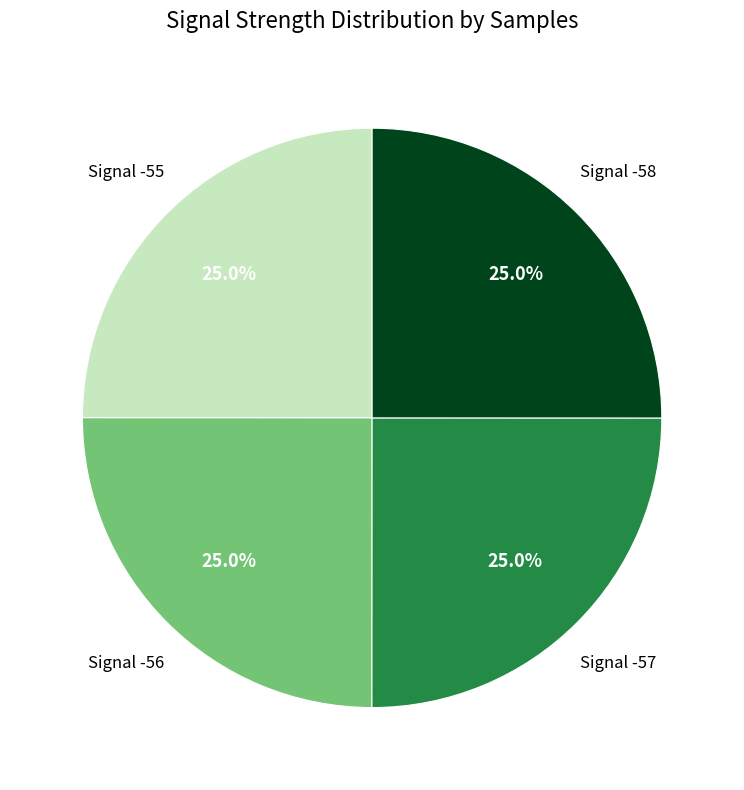

What is the ratio of the value at Signal -58 to the value at Signal -57?

1.0